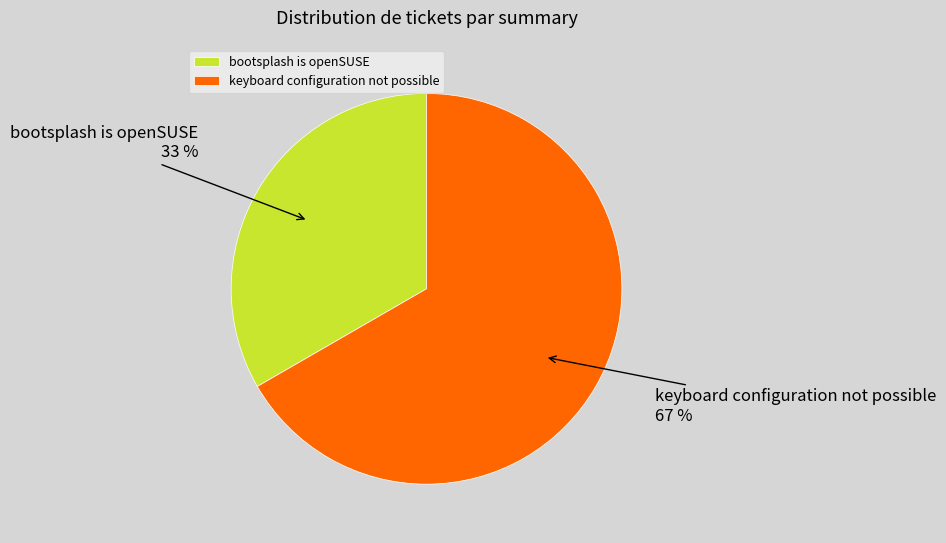

How many slices are in this pie chart?

2